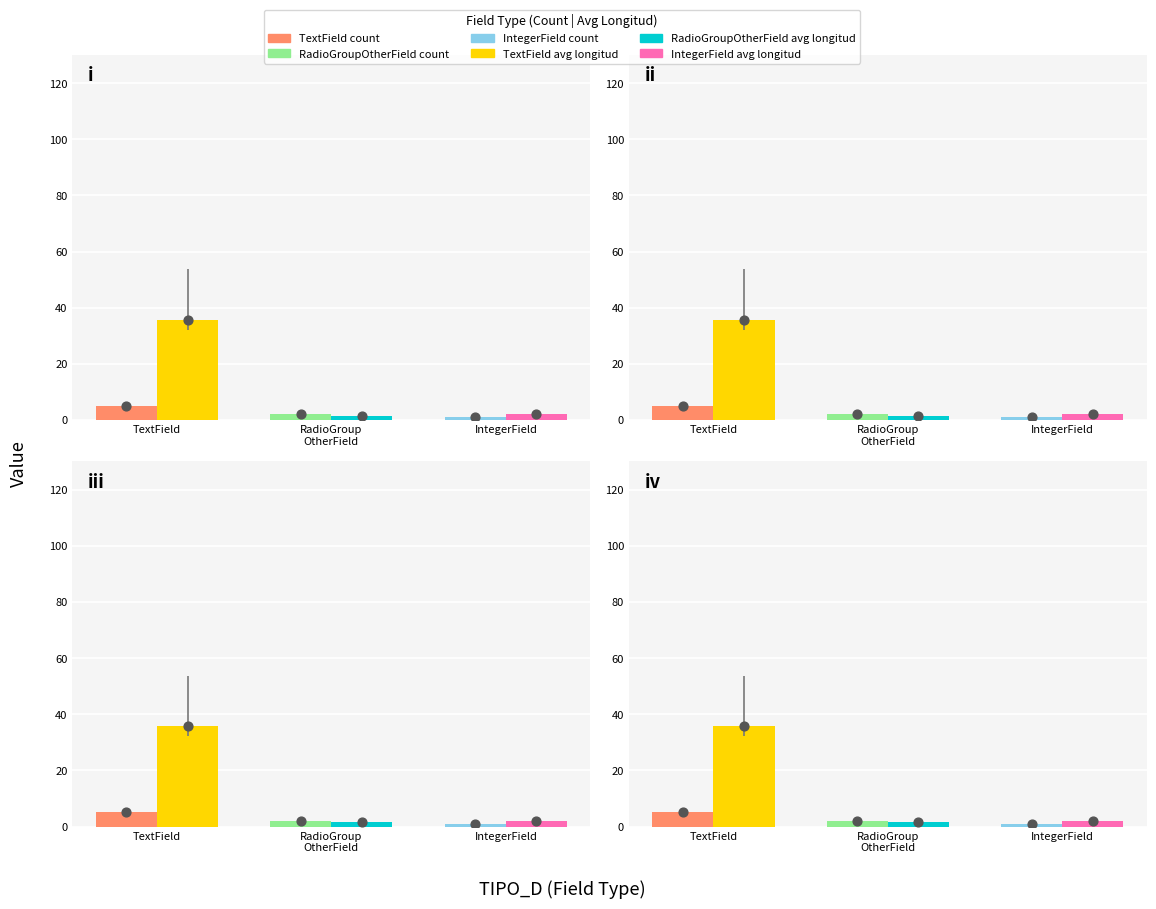

Which series contains the highest Y value?

Avg Longitud